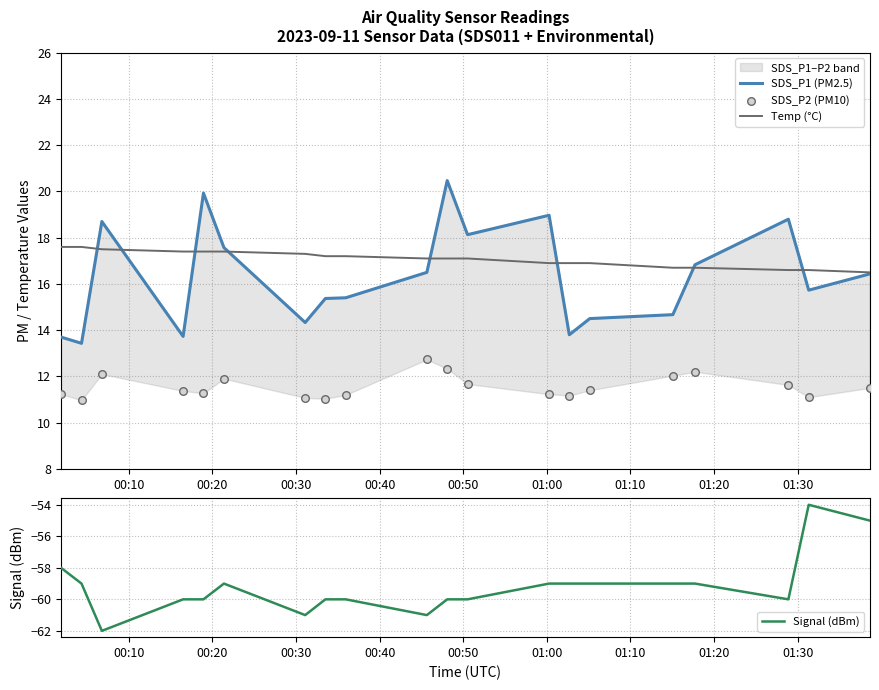

What is the minimum value for Temp (°C)?

16.5